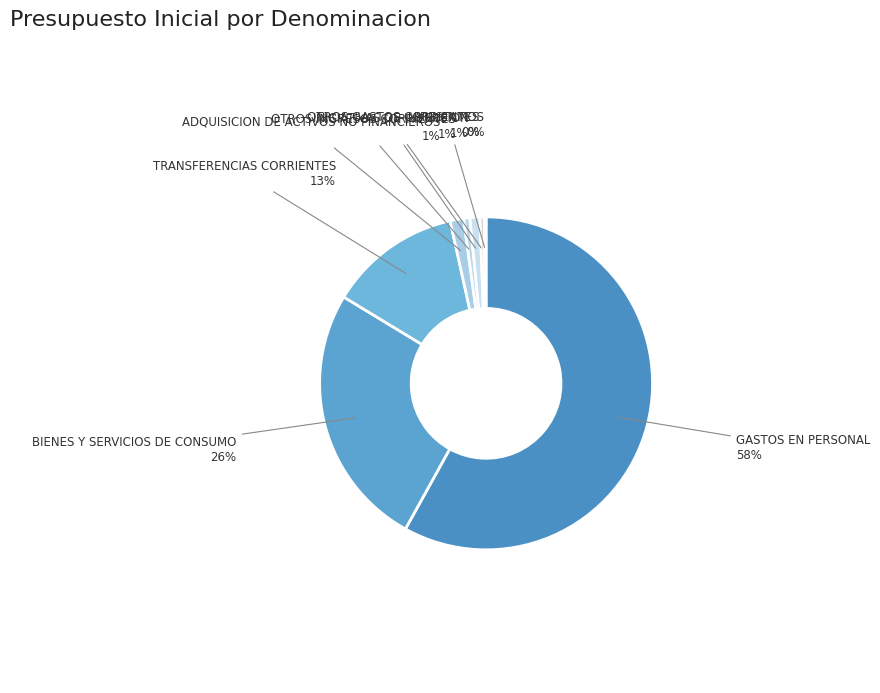

Which category has the biggest portion of the pie?

GASTOS EN PERSONAL